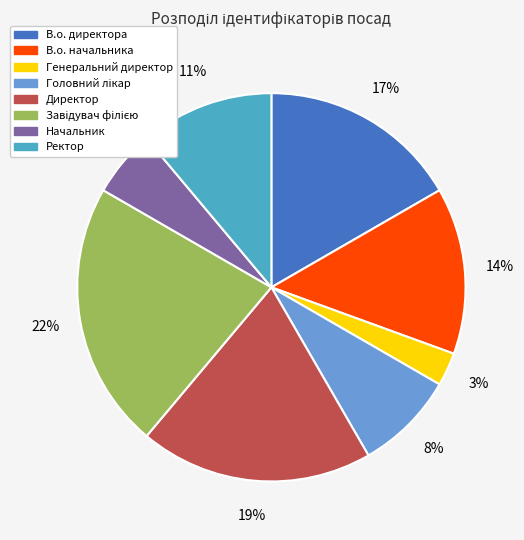

How many slices are in this pie chart?

8